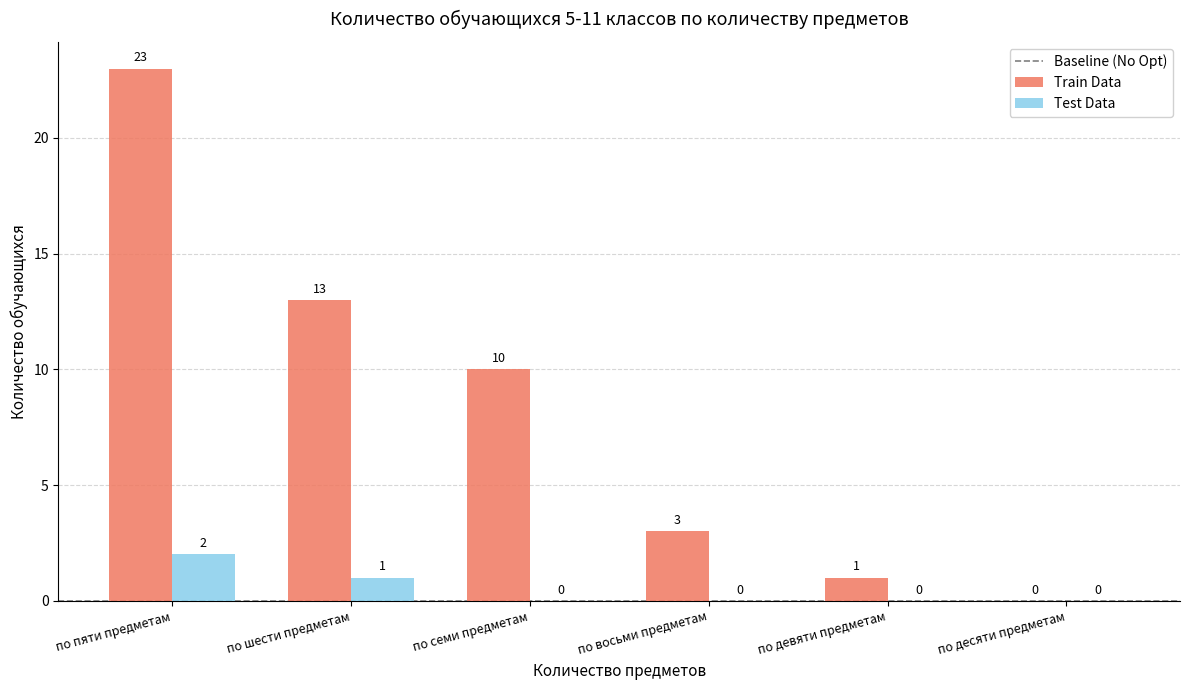

What is the total value across all series at по шести предметам?

14